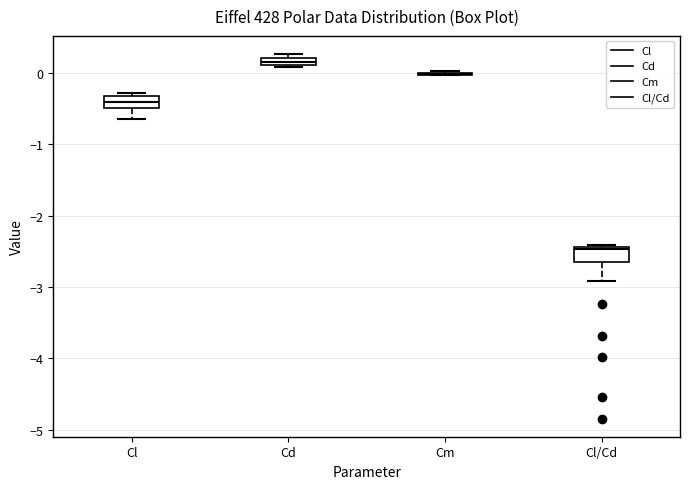

Where is the lower edge of the box for Cd on the y-axis? The values are not printed on the chart, so give them approximately, as read against the axis.

0.1